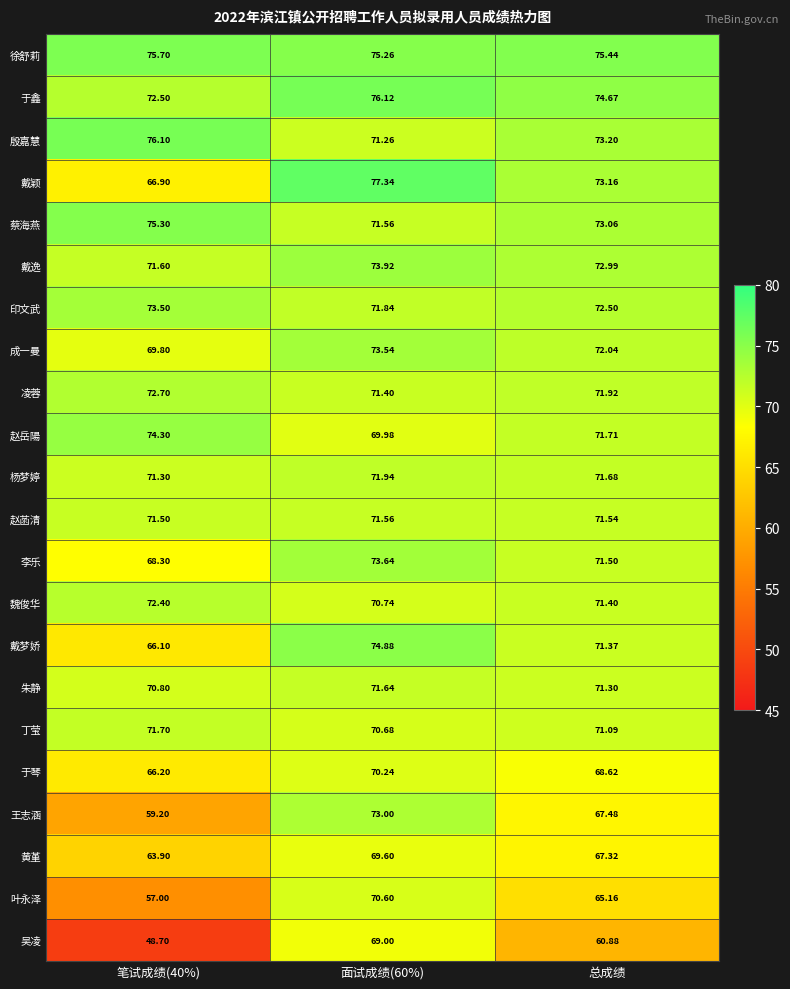

At which category is the sum across all series the highest?

面试成绩(60%)